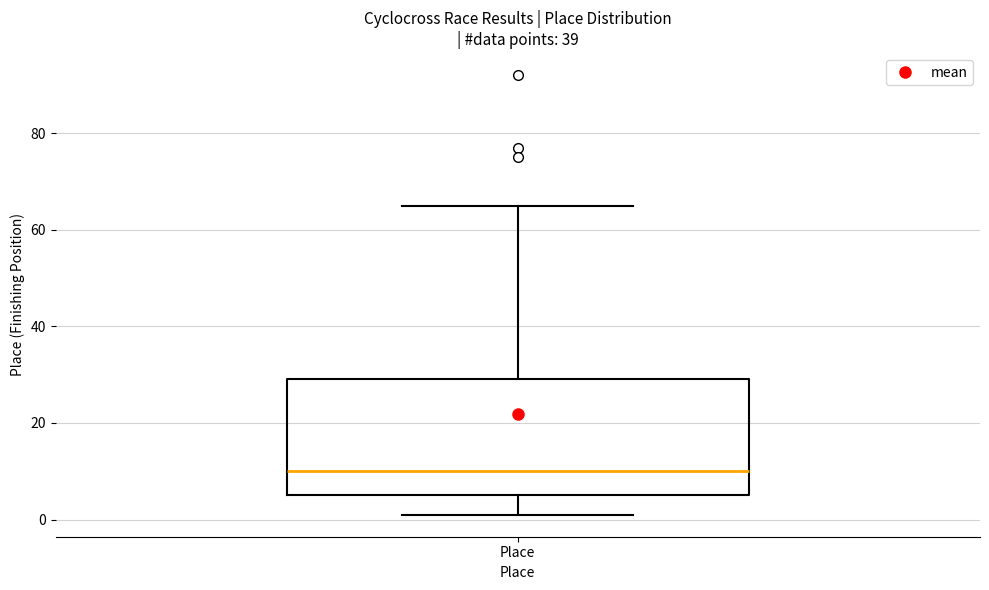

Transcribe this box plot: give where the median line is, the range the box spans, and where the two whiskers end, as read against the y-axis. The values are not printed on the chart, so give them approximately, as read against the axis.

median 10, box 6 to 30, whiskers 2 to 66